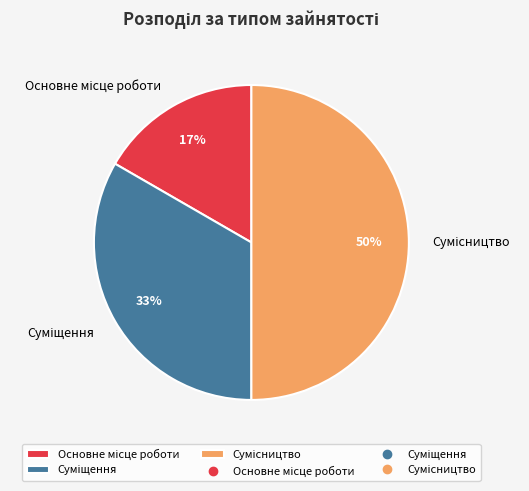

To the nearest percent, what is the average slice percentage?

33%